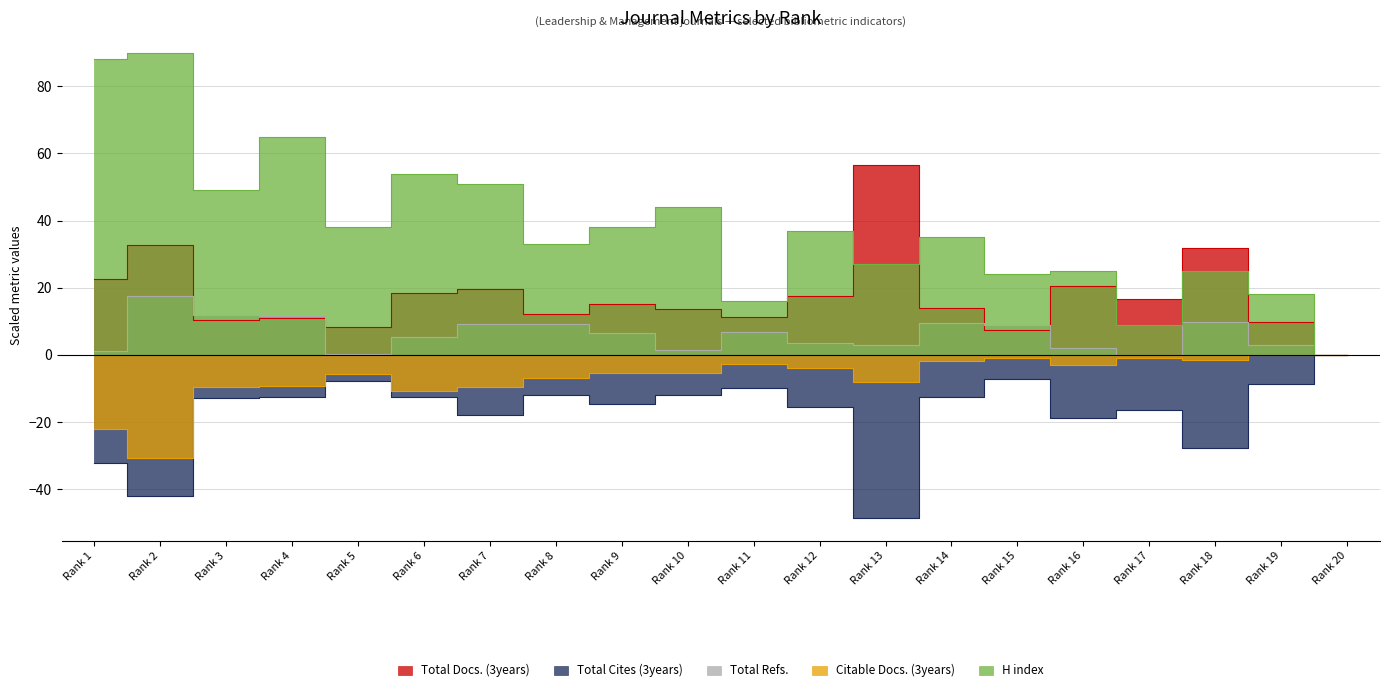

How many values in the Total Cites (3years) series are below -12?

13